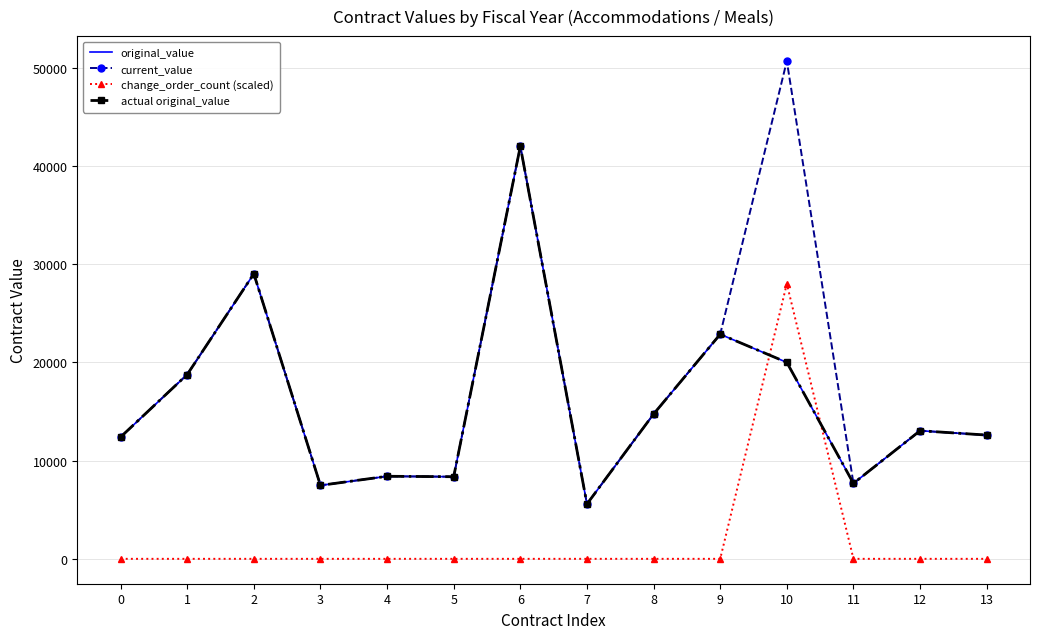

Which has a higher value, 10 or 11?

10